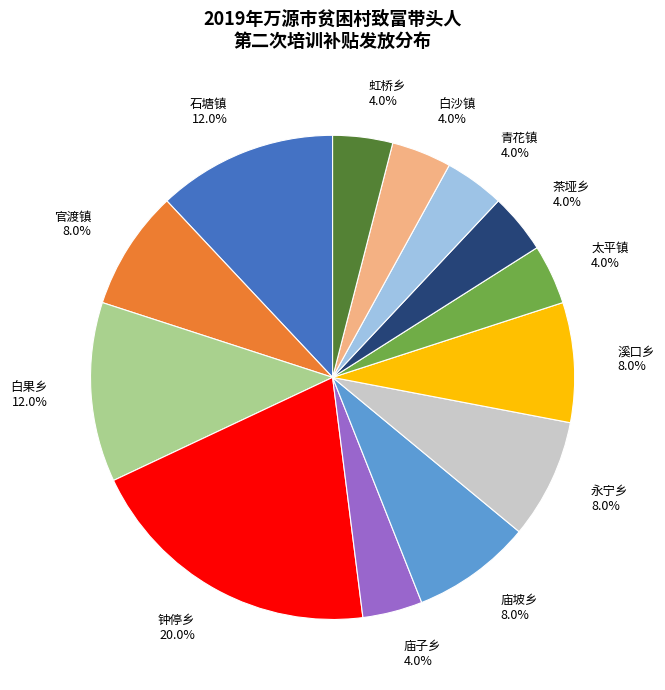

Is there a majority slice in this chart?

No